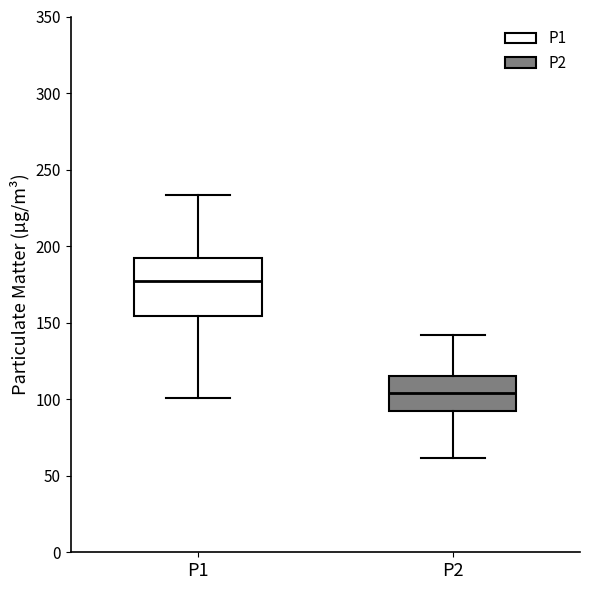

Where does the lower whisker of the box for P1 end on the y-axis? The values are not printed on the chart, so give them approximately, as read against the axis.

100